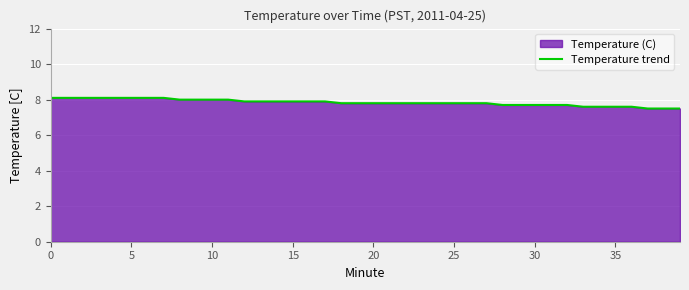

Is it true that the value at 23 is 10.2?

False